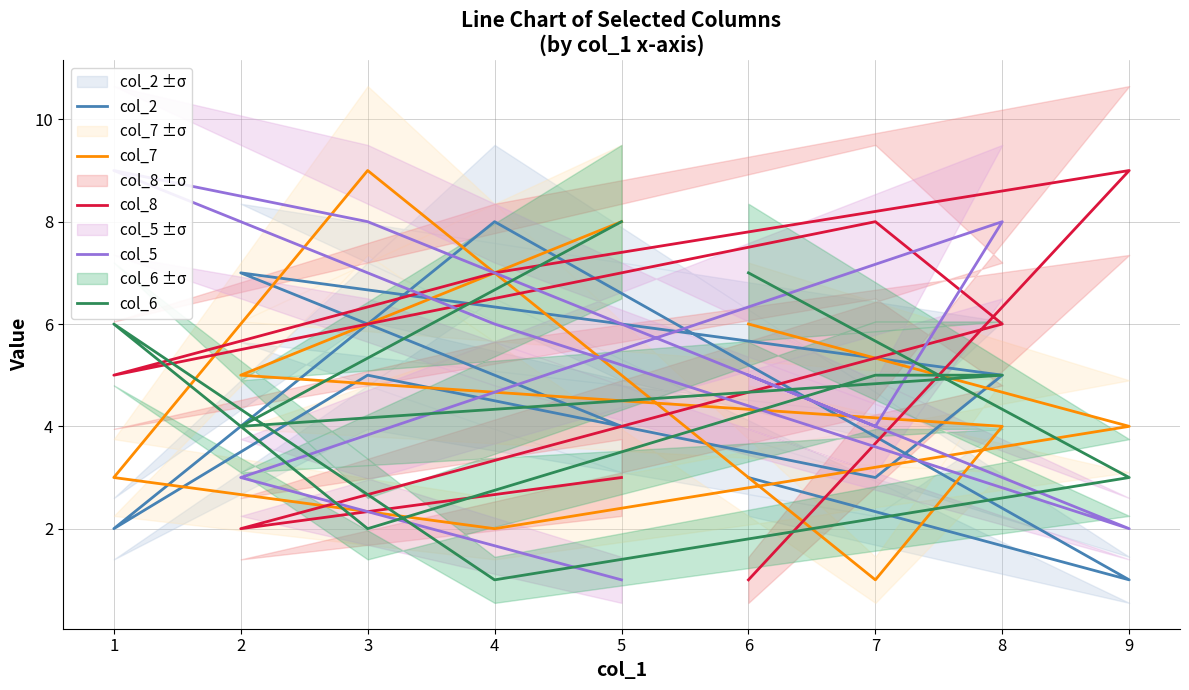

Reading left to right, what are all the values shown in this chart?

col_2: 4	7	5	3	5	2	8	1	3
col_7: 8	5	4	1	9	3	2	4	6
col_8: 3	2	6	8	6	5	7	9	1
col_5: 1	3	8	4	8	9	6	2	5
col_6: 8	4	5	5	2	6	1	3	7